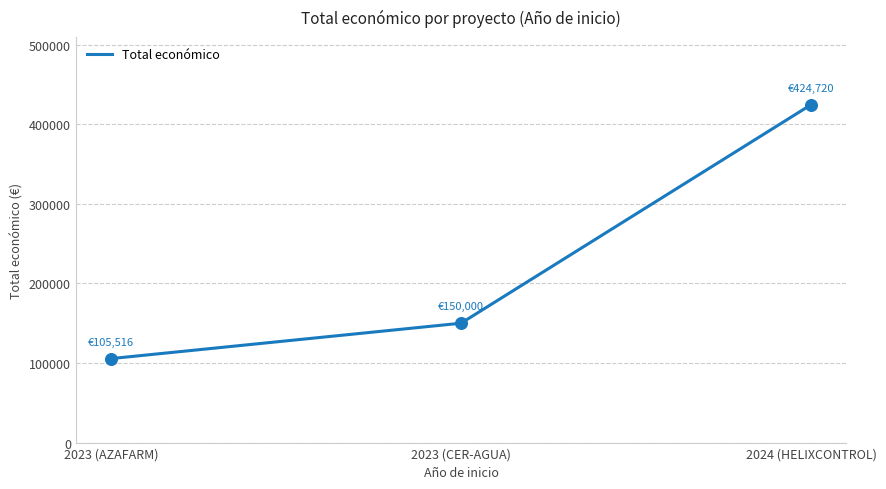

Which has a higher value, 2023 (CER-AGUA) or 2023 (AZAFARM)?

2023 (CER-AGUA)